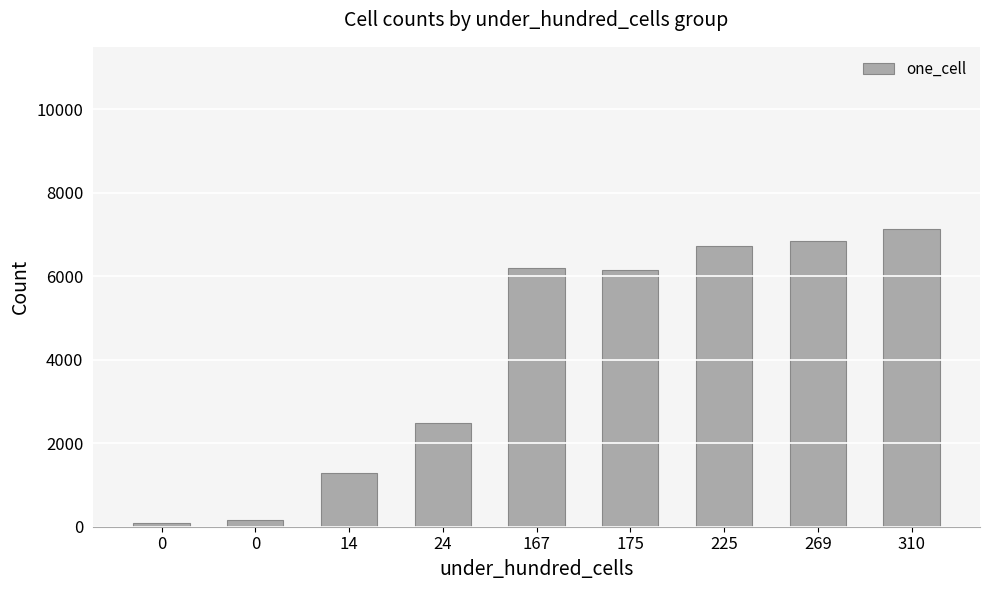

What is the value of the 2nd bar from the left?

92